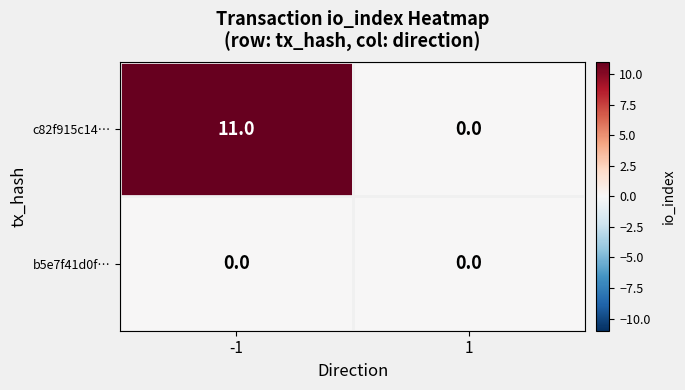

Count the number of categories in the chart.

2